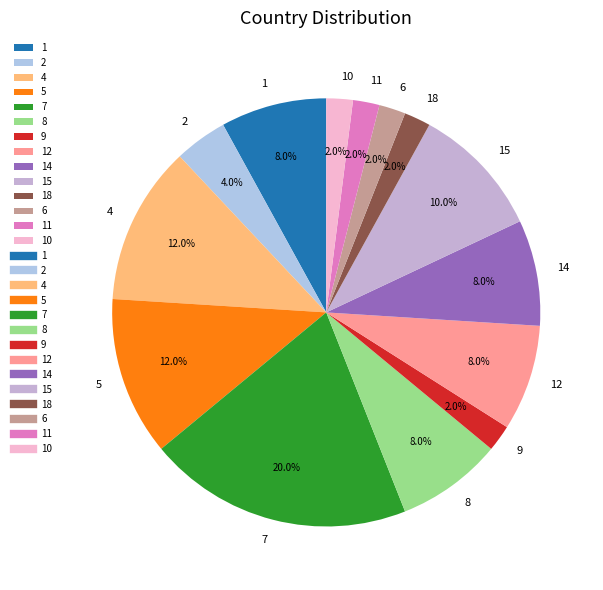

Is there a majority slice in this chart?

No